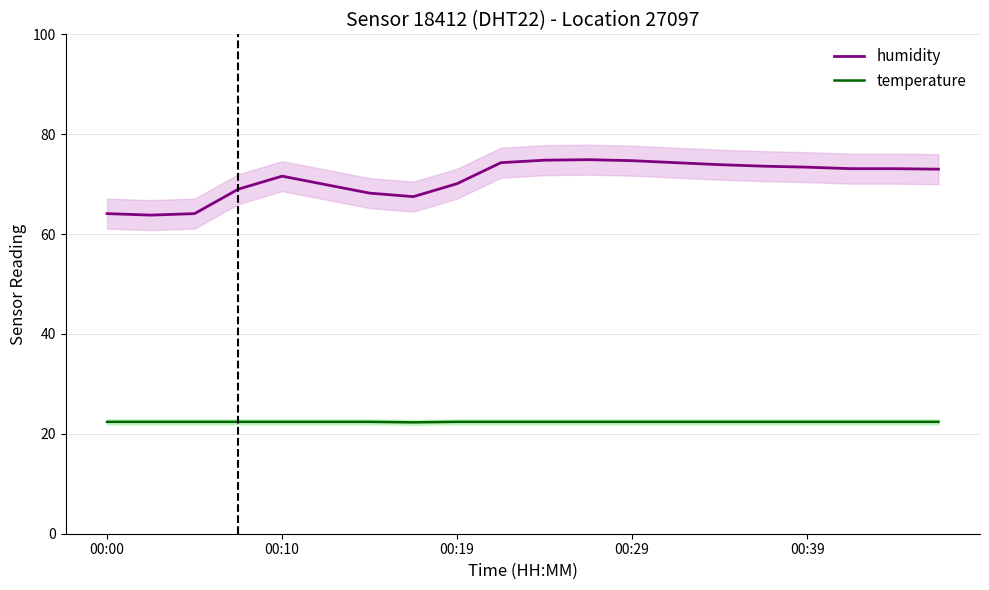

What is the minimum value for humidity?

63.8